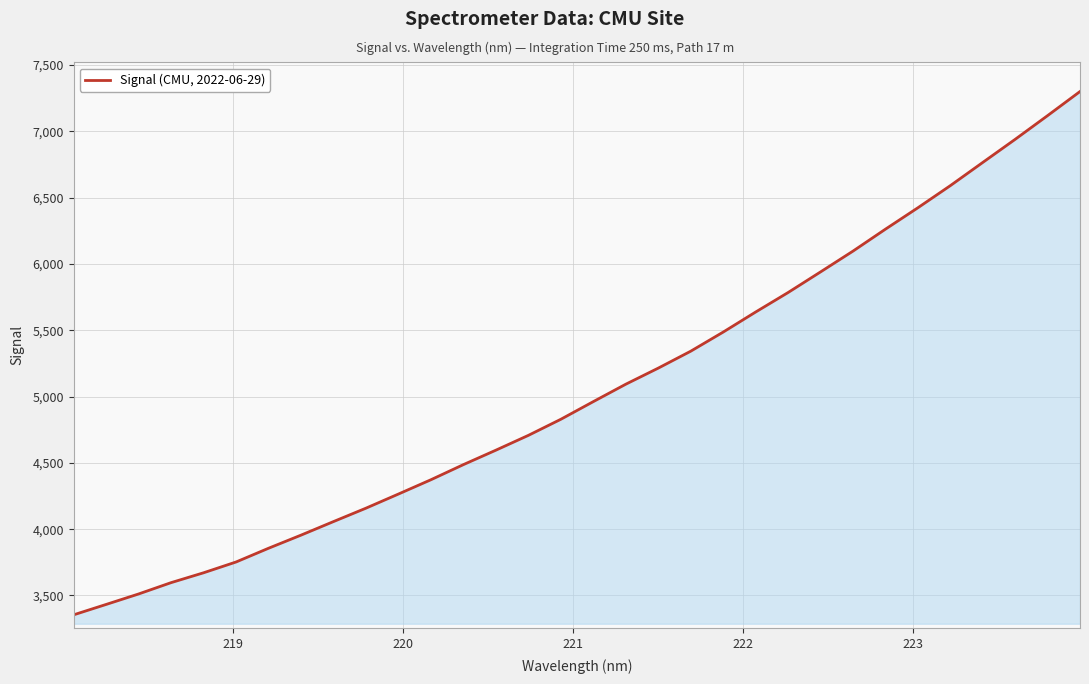

What is the greatest value displayed?

7300.9